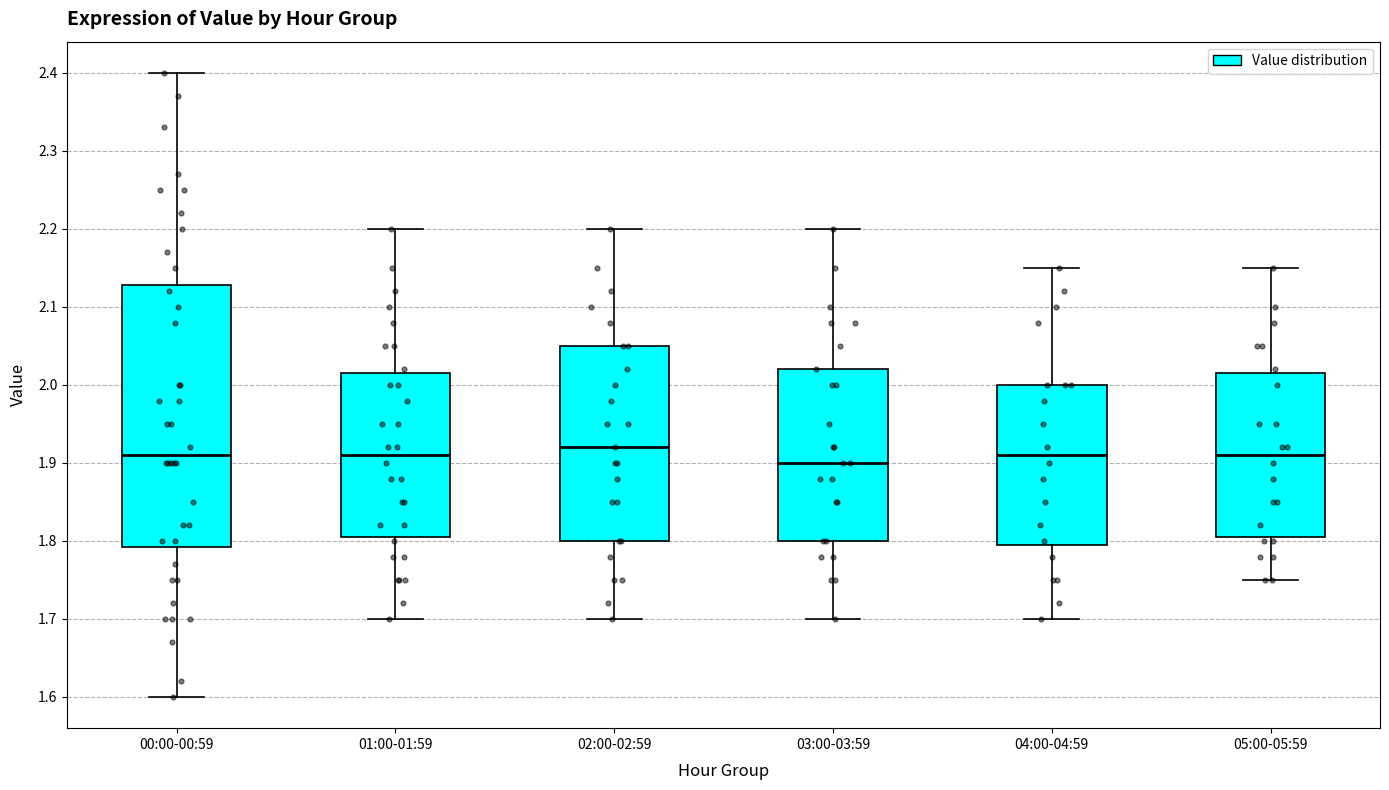

Which box's median line is the highest?

02:00-02:59